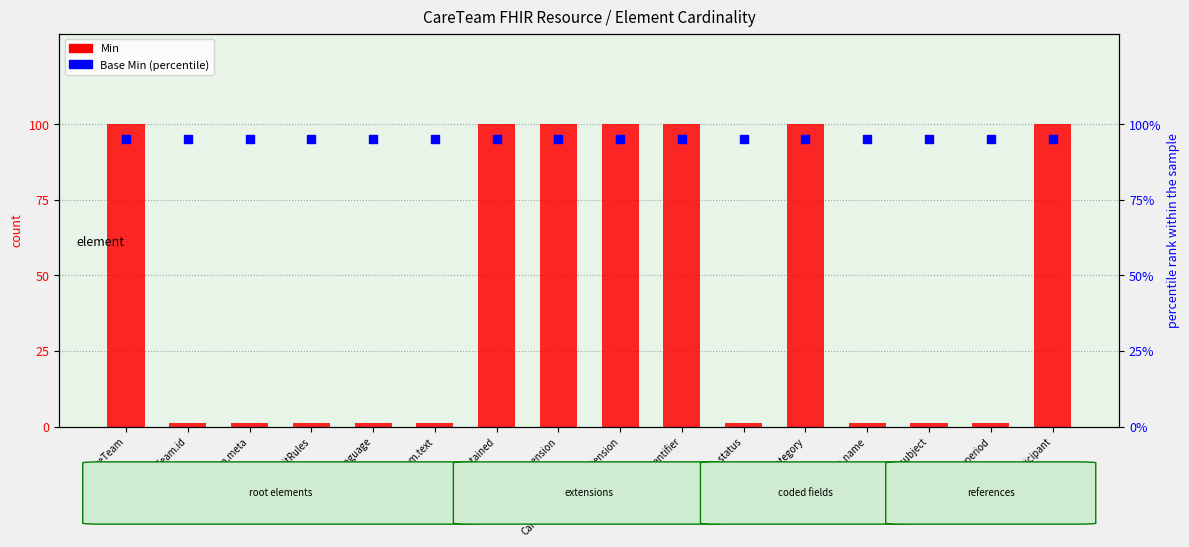

Is the value of Min at CareTeam.category greater than the value of Base Min at CareTeam.subject?

No